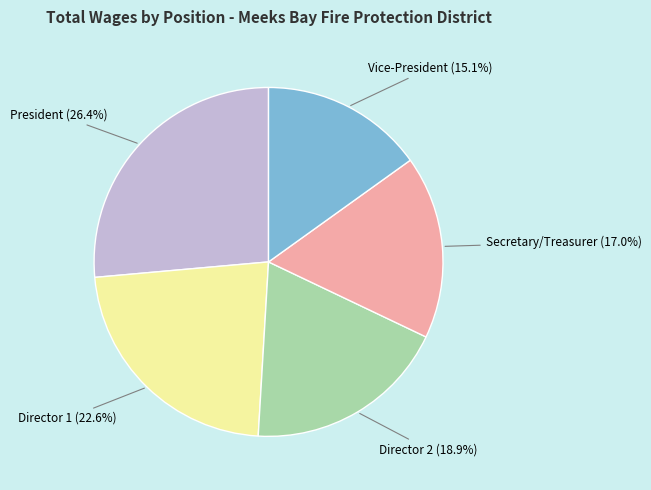

Is there a majority slice in this chart?

No